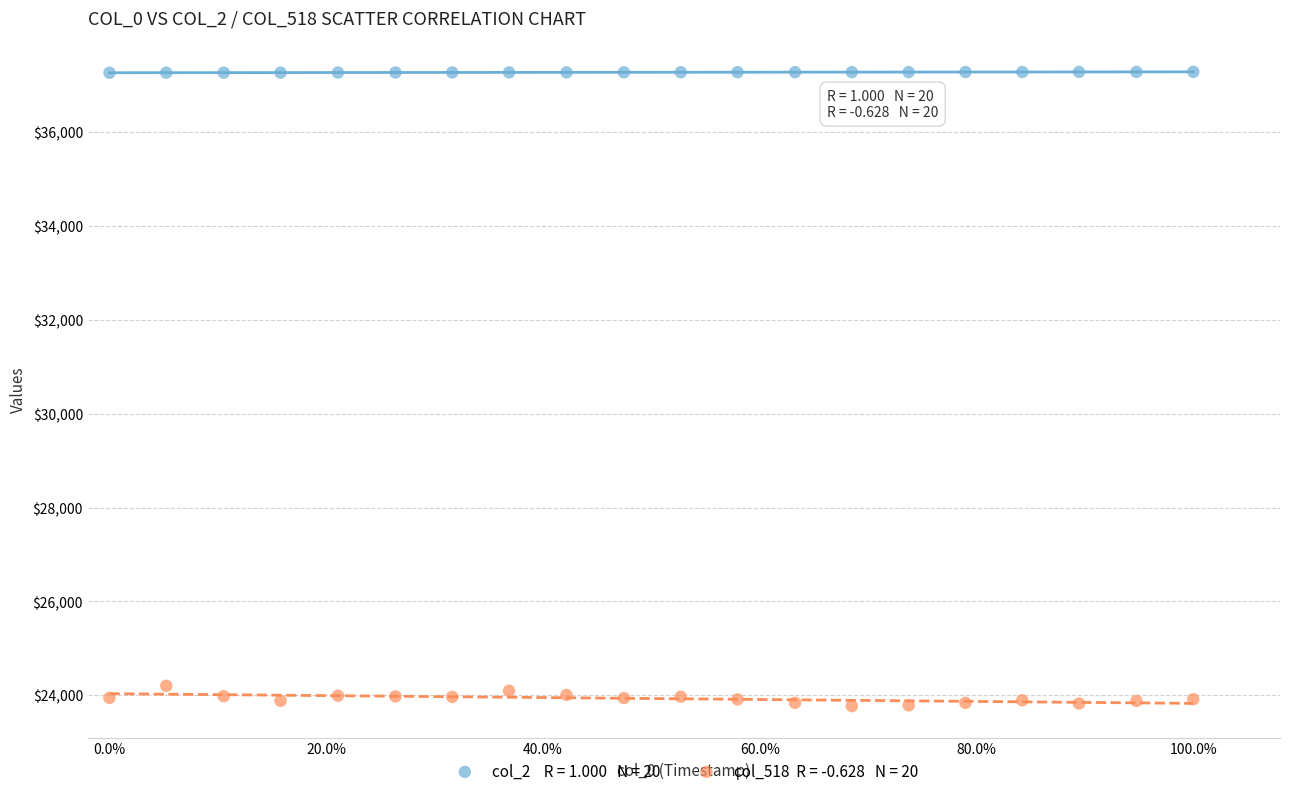

Across all data points, what is the range of Y values (max minus min)?

13502